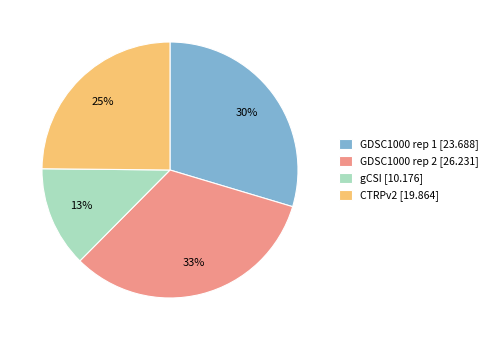

To the nearest percent, what portion does GDSC1000 rep 1 represent?

30%